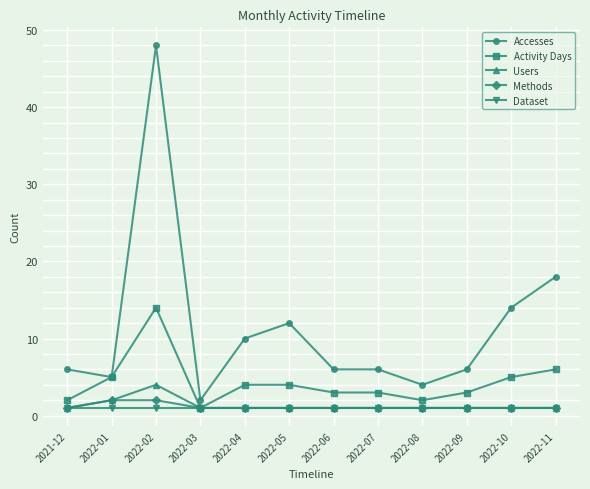

Which category has the highest value in the Users series?

2022-02